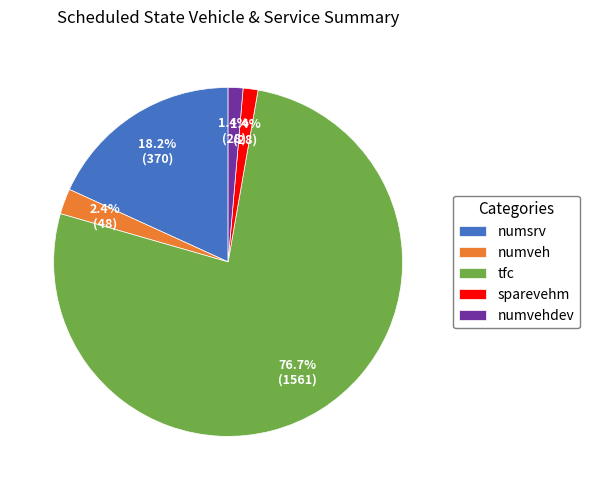

Is it true that numveh is 10% of the pie?

False